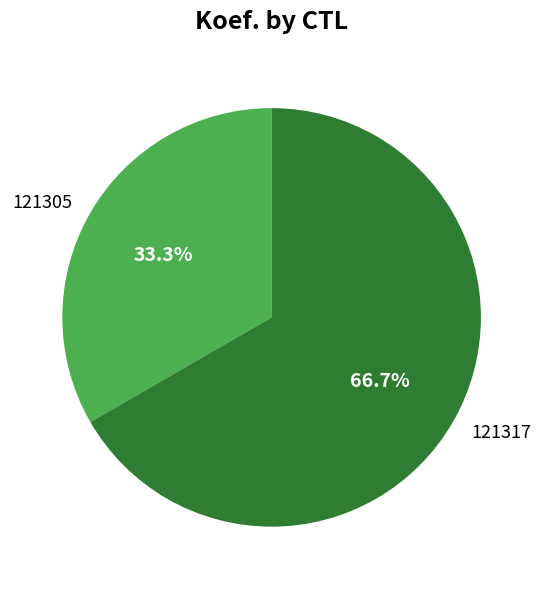

What is the largest slice in the pie chart?

121317